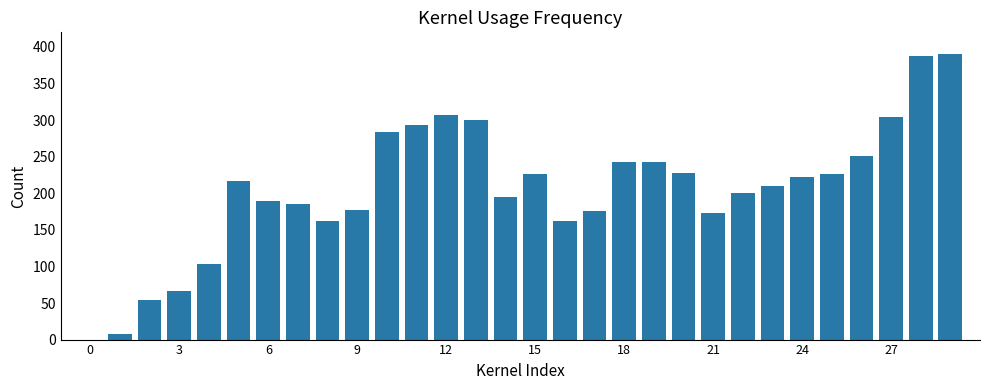

What is the maximum value shown in the chart?

390.0